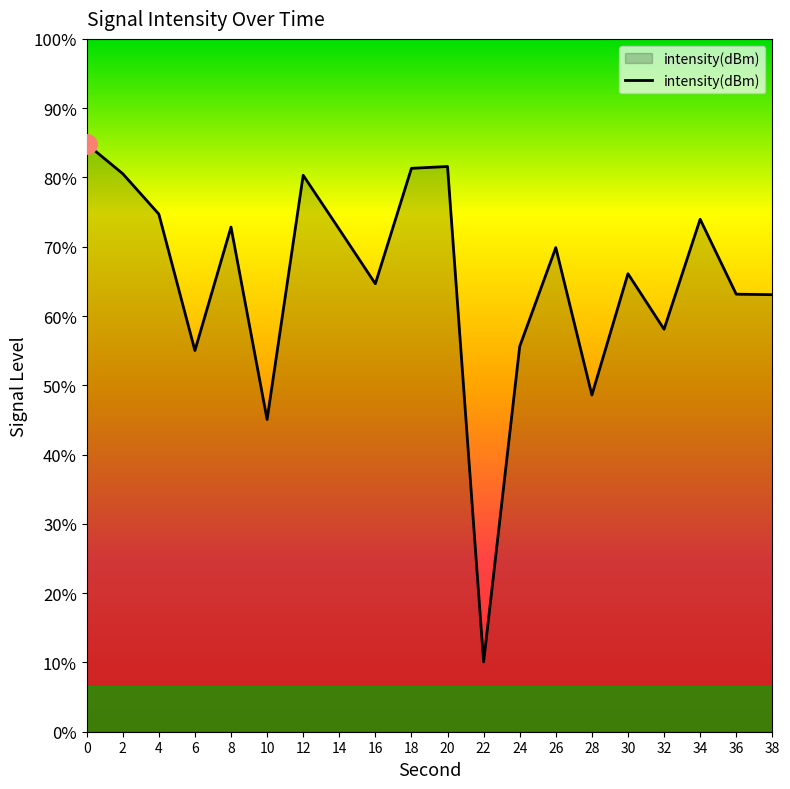

How many categories are shown in the chart?

20